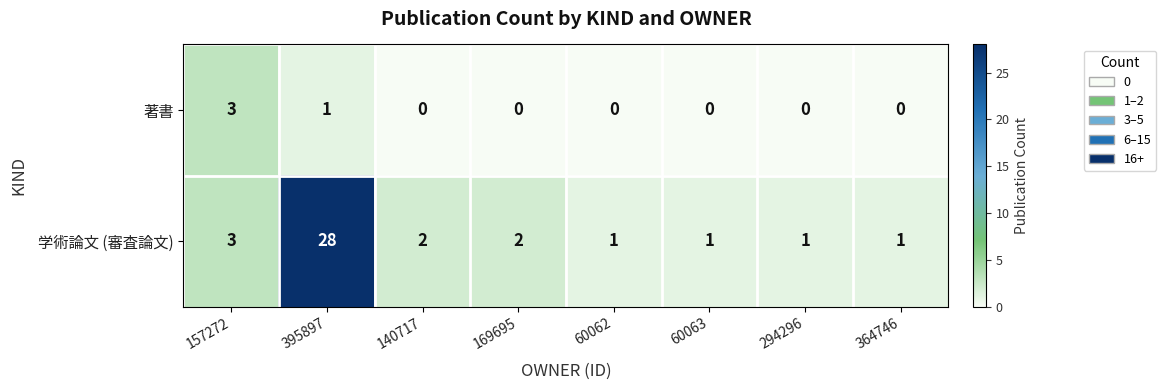

List the series in order of their overall mean, highest first.

学術論文 (審査論文), 著書